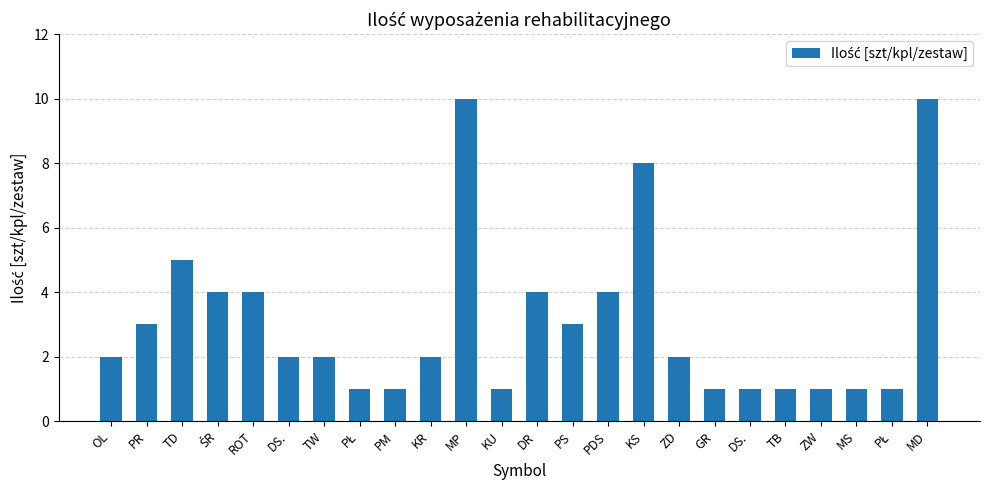

Are the bars grouped side by side (vs. stacked)?

No